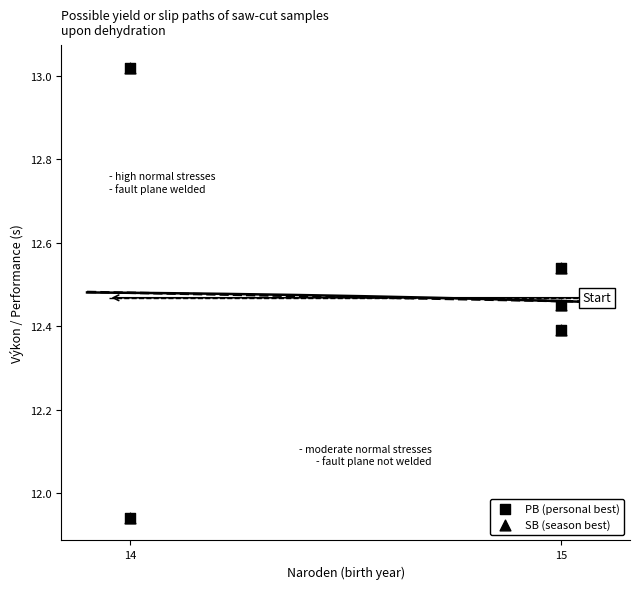

What are all the series names shown in the legend?

PB (personal best), SB (season best)